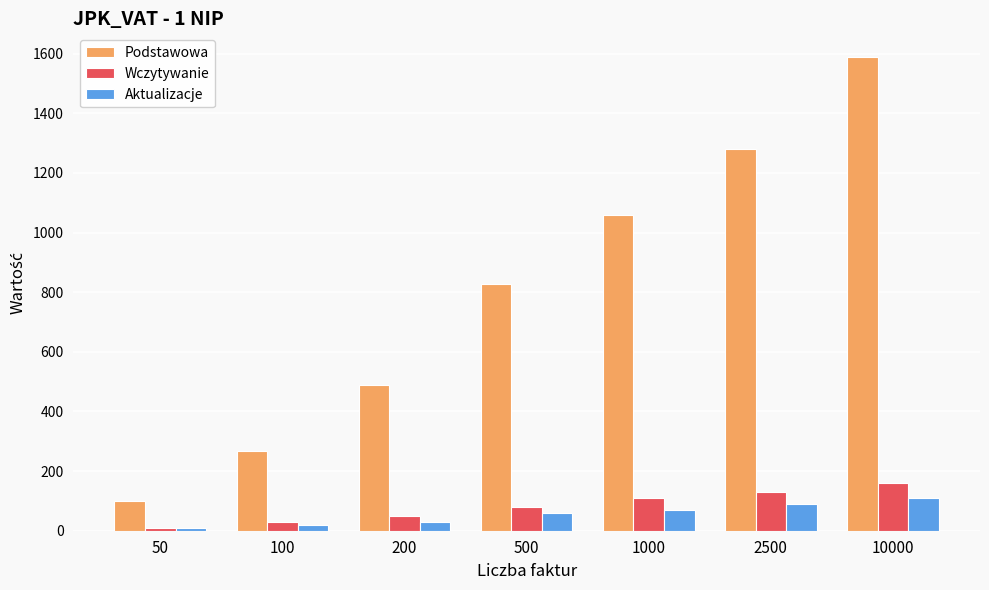

Reading left to right, transcribe all the data shown in this chart.

Podstawowa: 99	269	489	829	1059	1279	1589
Wczytywanie: 9	29	49	79	109	129	159
Aktualizacje: 9	19	29	59	69	89	109